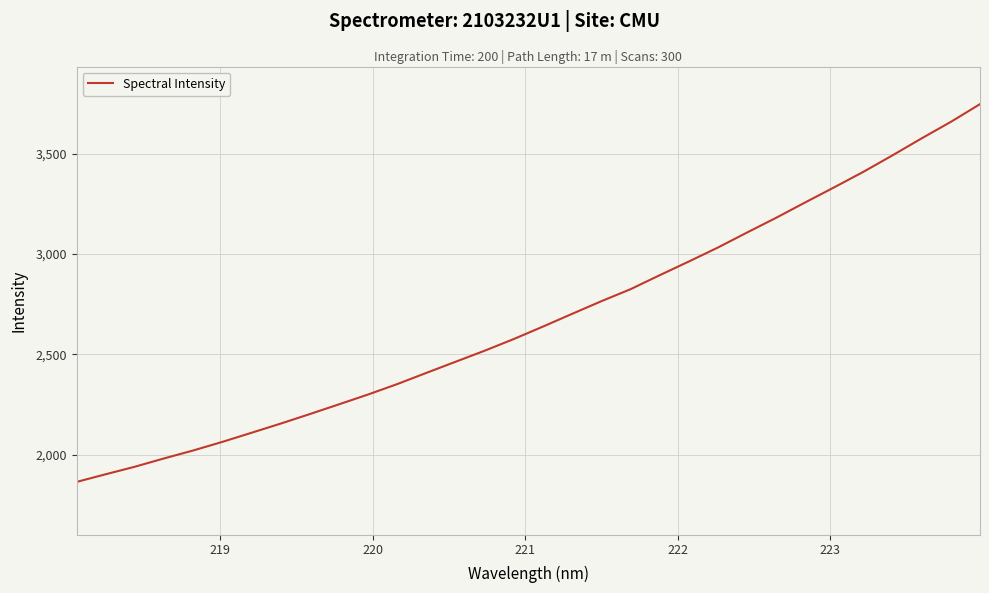

What is the smallest value displayed?

1863.3